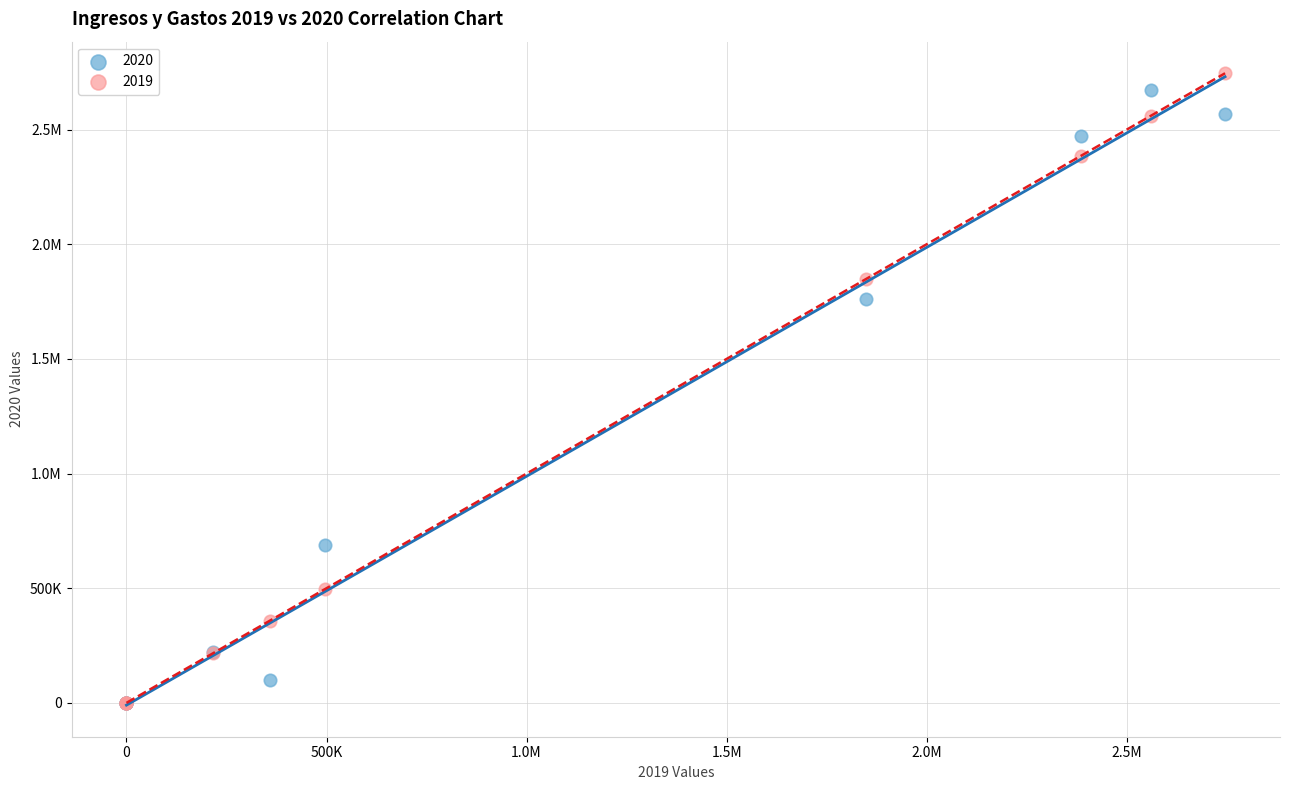

What are all the series names shown in the legend?

2020, 2019